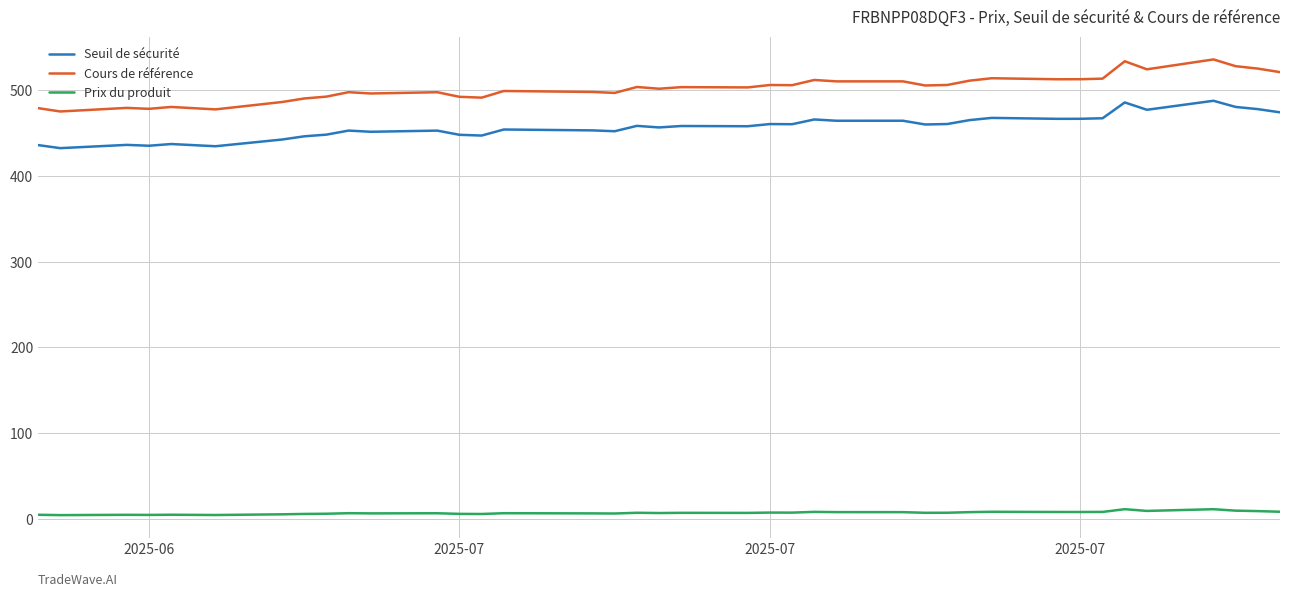

What is the minimum value for Seuil de sécurité?

432.2